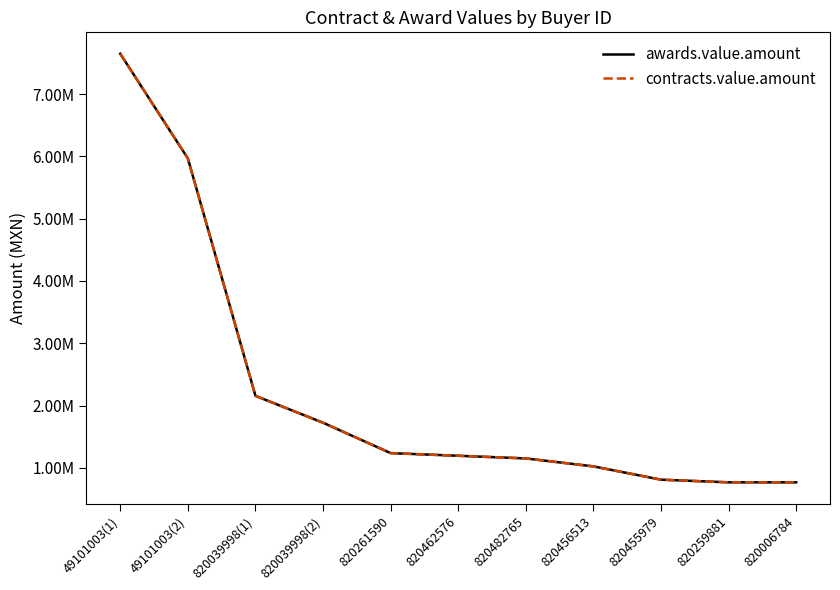

Does the chart have visible grid lines?

No